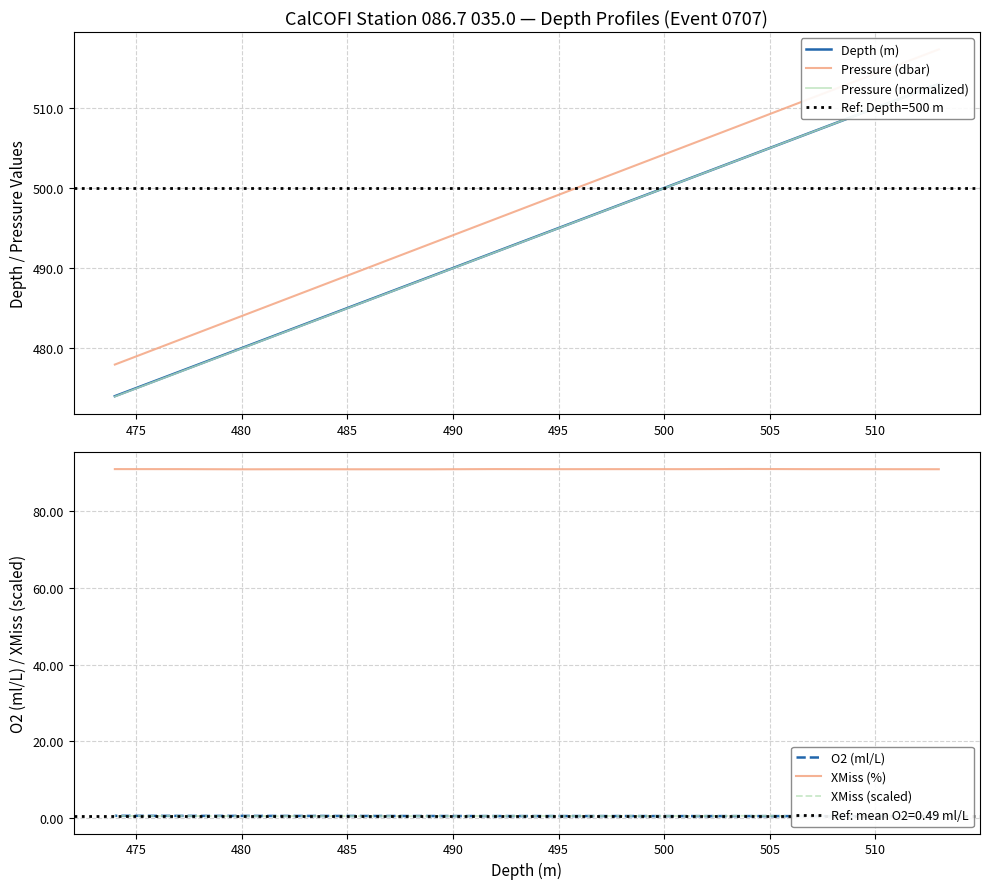

Reading right to left, transcribe all the data shown in this chart.

Depth: 474.0	477.0	480.0	483.0	486.0	489.0	492.0	495.0	498.0	501.0	504.0	507.0	510.0	513.0
Pressure: 478.0	481.0	484.0	487.0	490.1	493.1	496.1	499.2	502.2	505.2	508.2	511.3	514.3	517.3
O2ml_L: 0.6	0.5	0.5	0.5	0.5	0.5	0.5	0.5	0.5	0.5	0.5	0.5	0.5	0.5
XMiss: 91.1	91.1	91.0	91.0	91.0	91.0	91.1	91.0	91.1	91.0	91.1	91.1	91.0	91.0